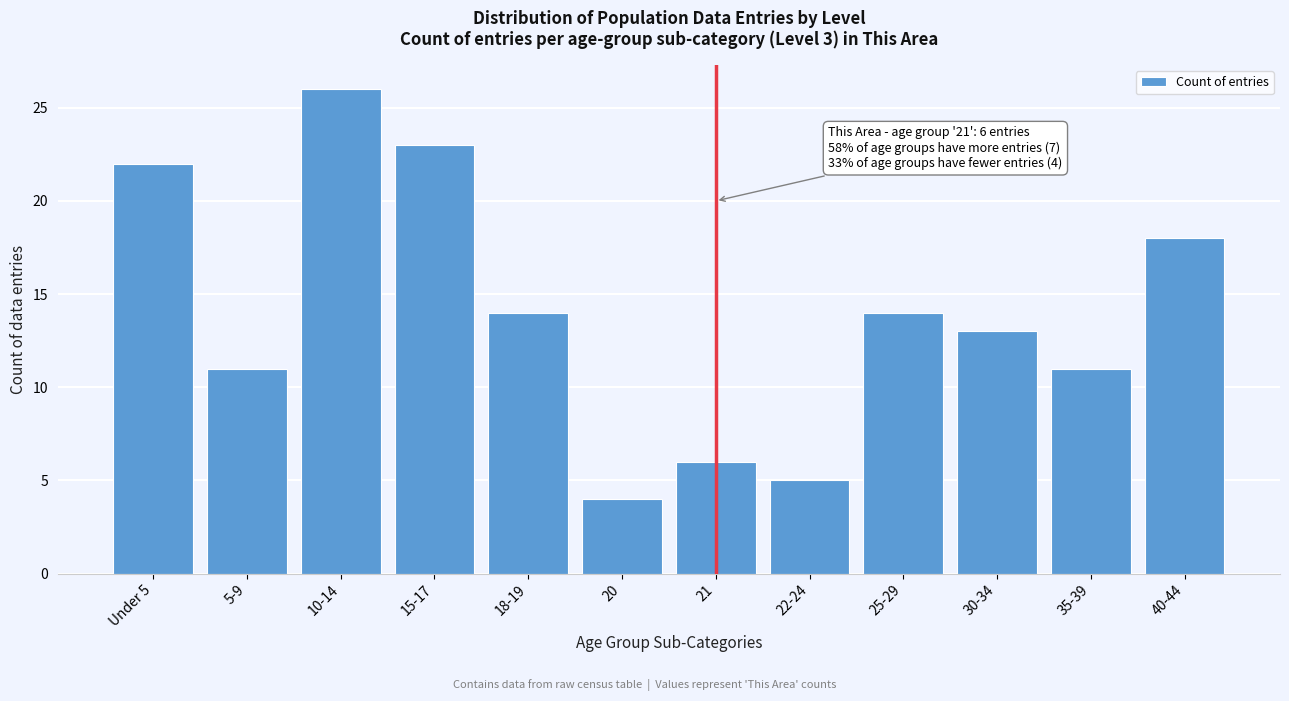

Reading right to left, list all the values displayed in this chart.

18	11	13	14	5	6	4	14	23	26	11	22